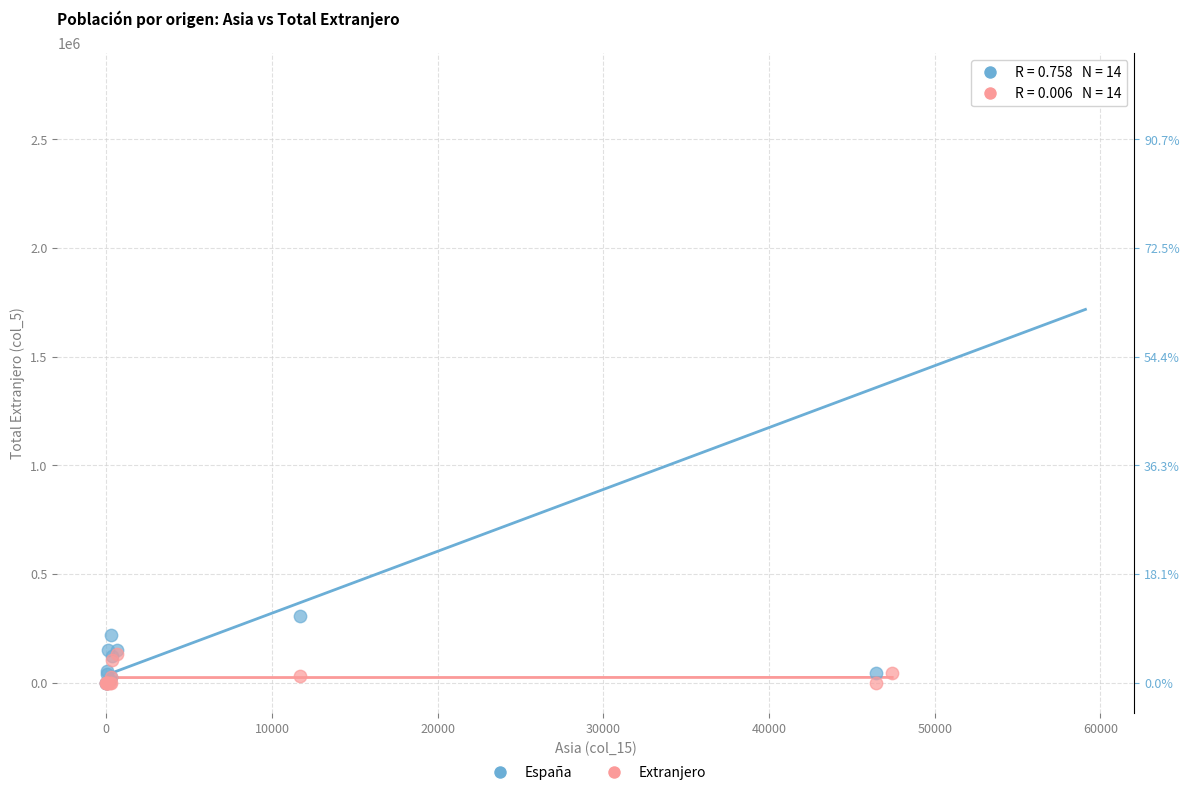

What are all the series names shown in the legend?

España, Extranjero